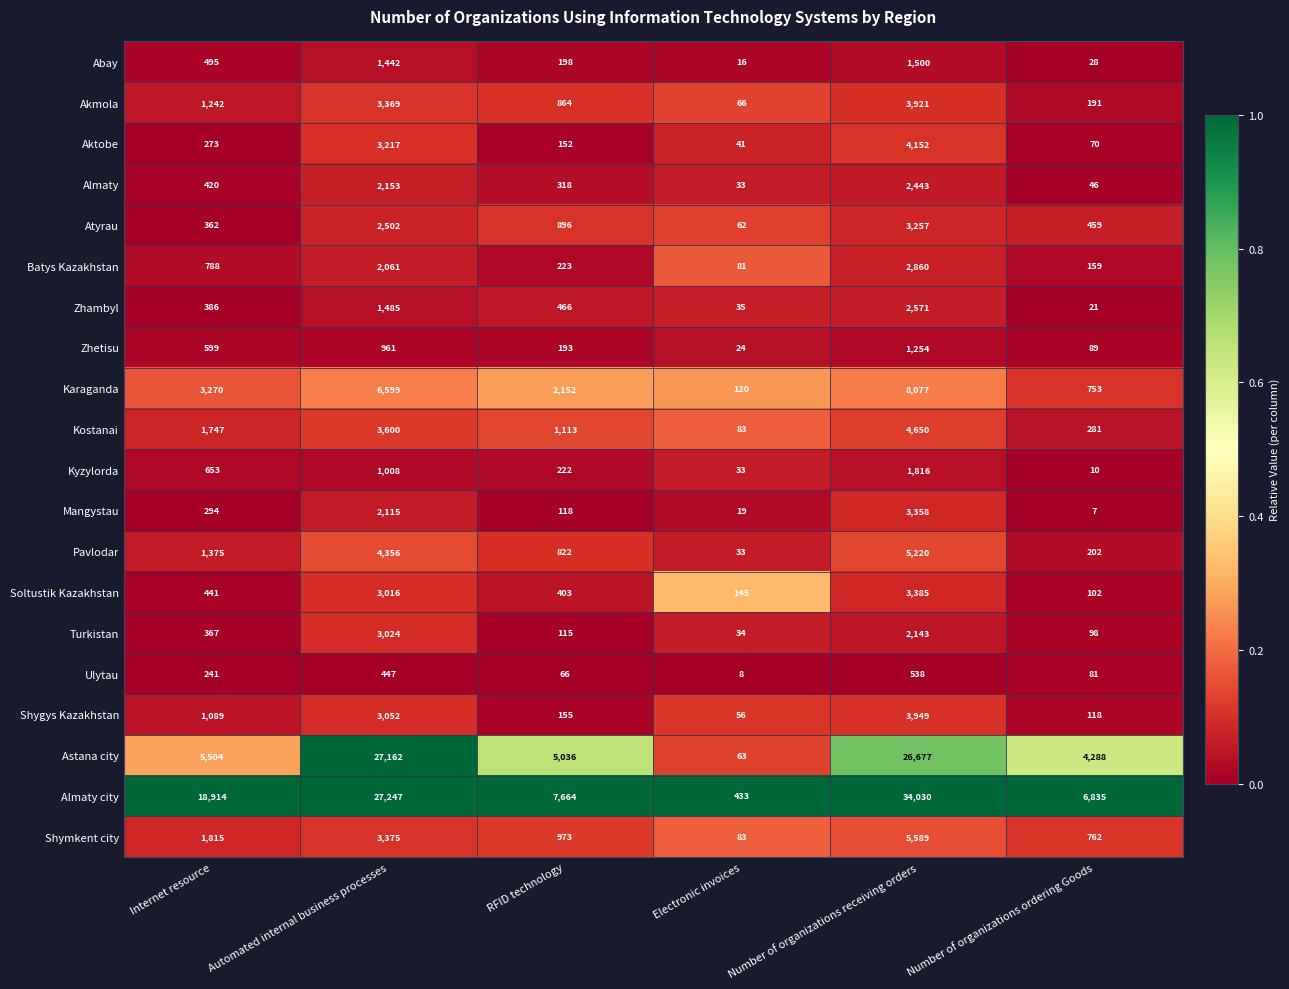

Which series changed the most between RFID technology and Electronic invoices?

Almaty city